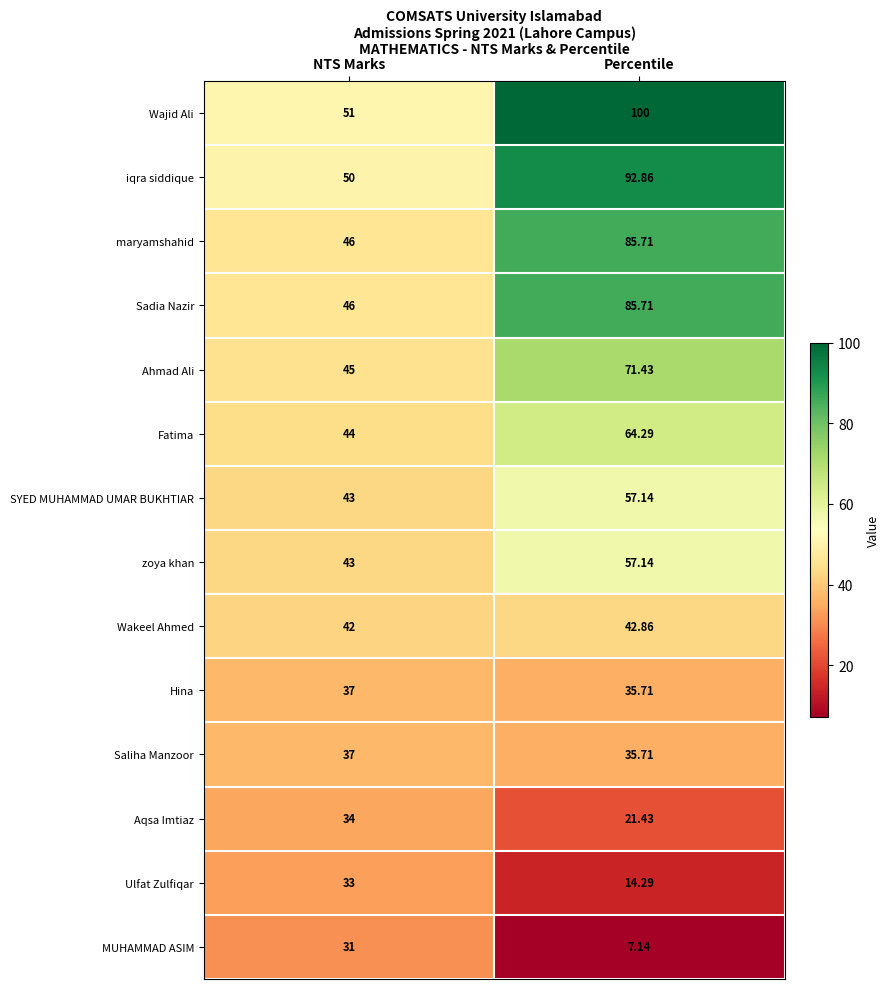

Is the value of MUHAMMAD ASIM at NTS Marks greater than the value of iqra siddique at Percentile?

No